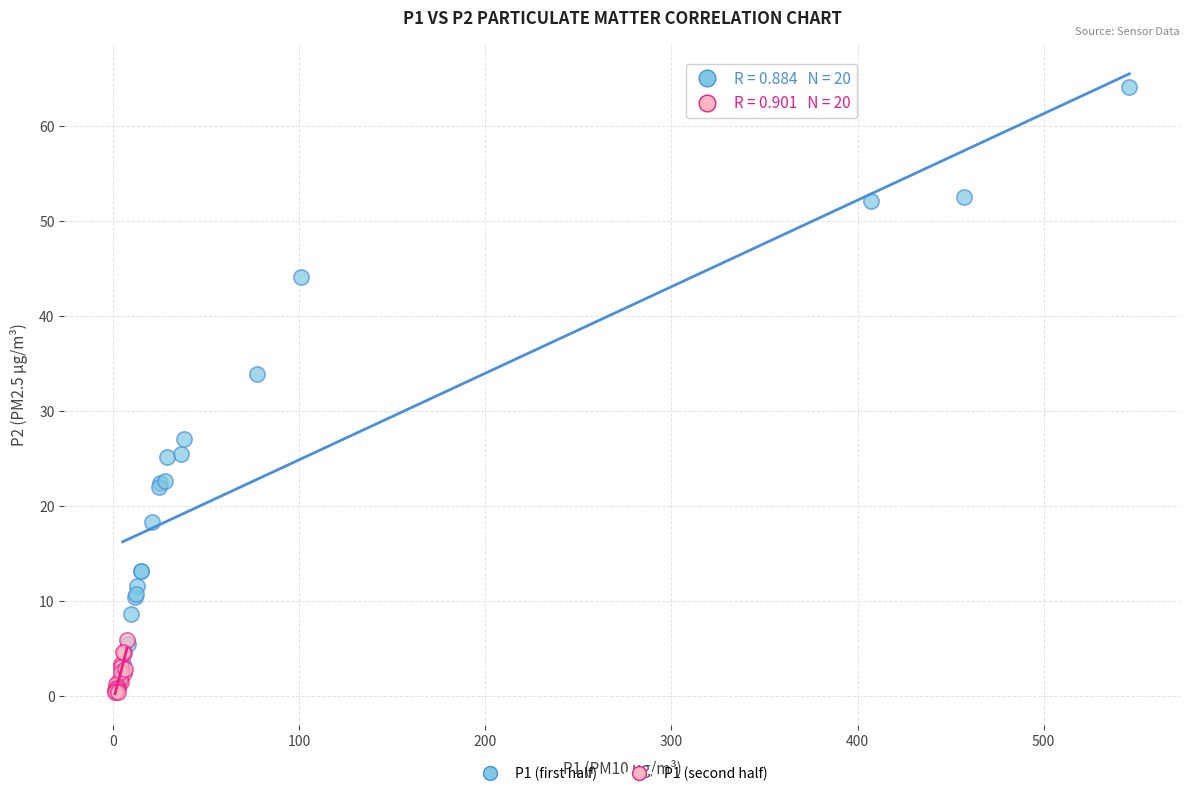

Which series contains the lowest Y value?

P1 (second half)